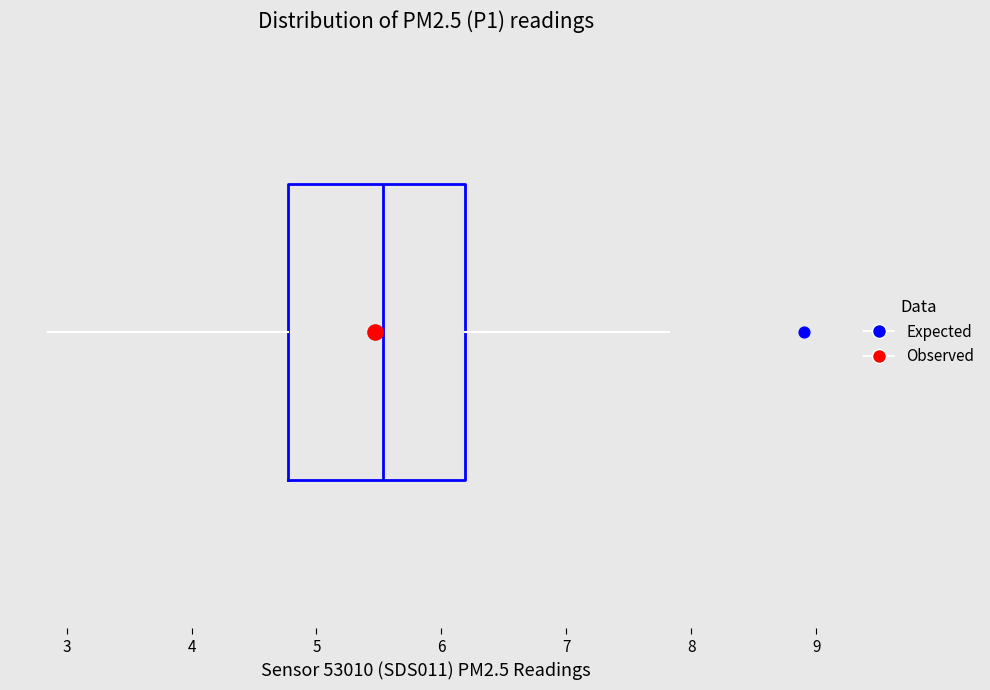

Where does the right whisker of the box end on the x-axis? The values are not printed on the chart, so give them approximately, as read against the axis.

7.8